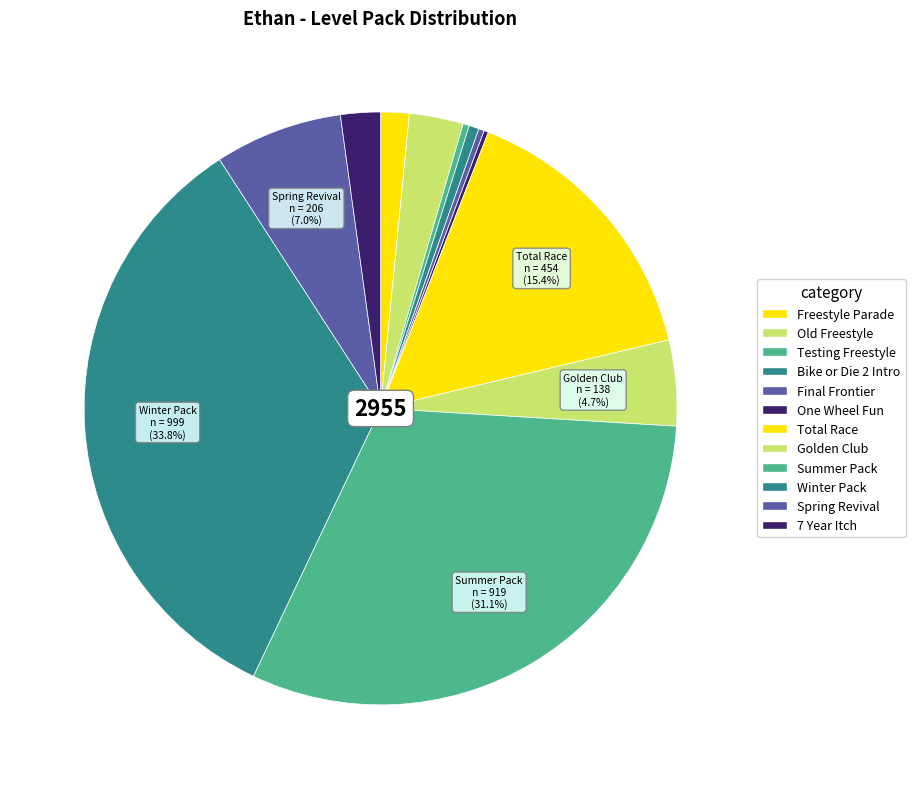

Rank the categories by value from highest to lowest.

Winter Pack, Summer Pack, Total Race, Spring Revival, Golden Club, Old Freestyle, 7 Year Itch, Freestyle Parade, Bike or Die 2 Intro, Testing Freestyle, Final Frontier, One Wheel Fun